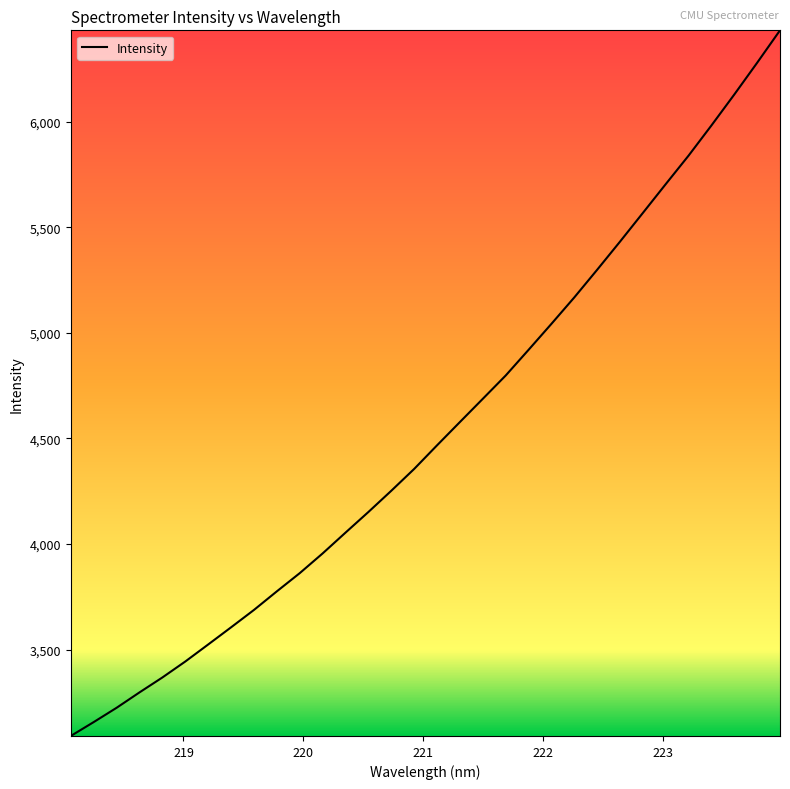

What is the greatest value displayed?

6431.8